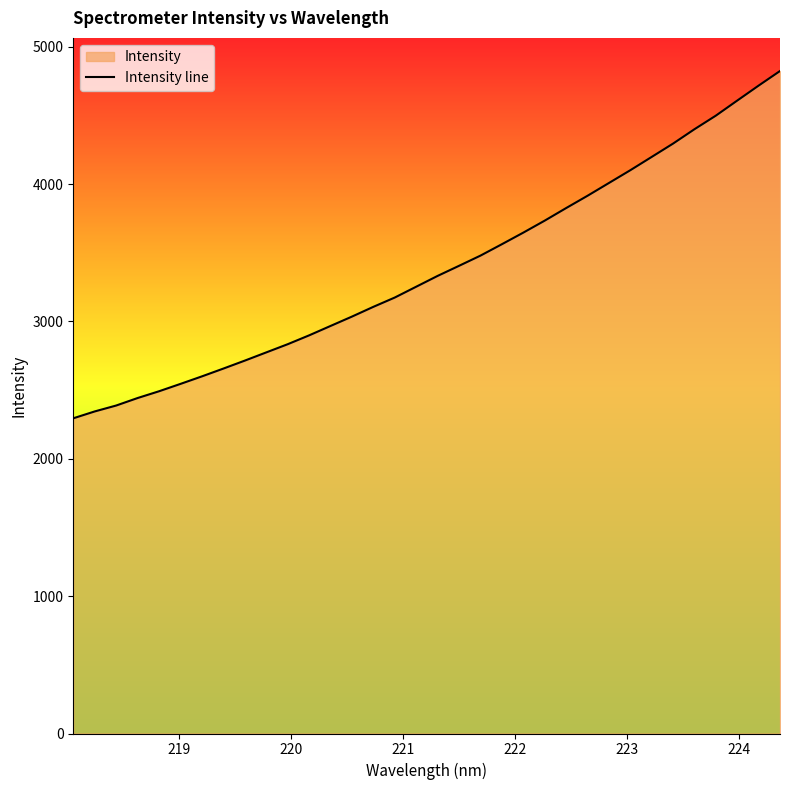

What is the greatest value displayed?

4822.9